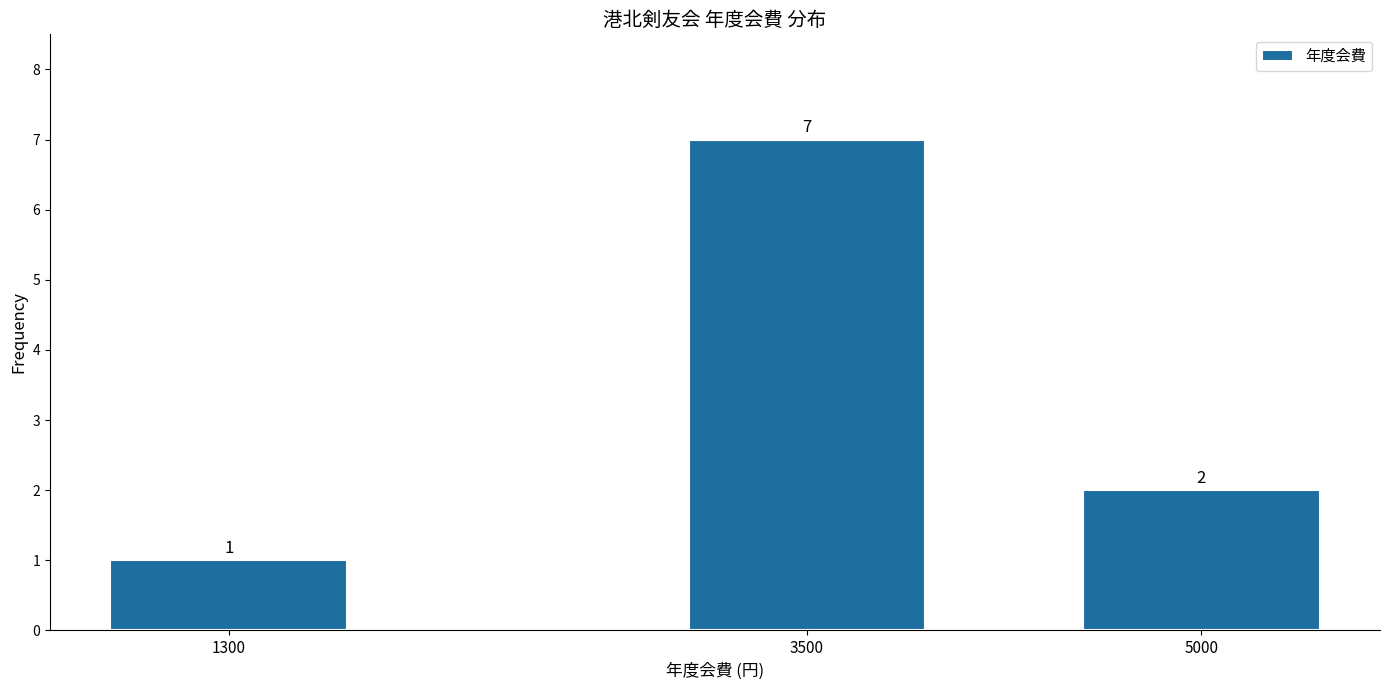

Reading left to right, transcribe all the data shown in this chart.

1	7	2